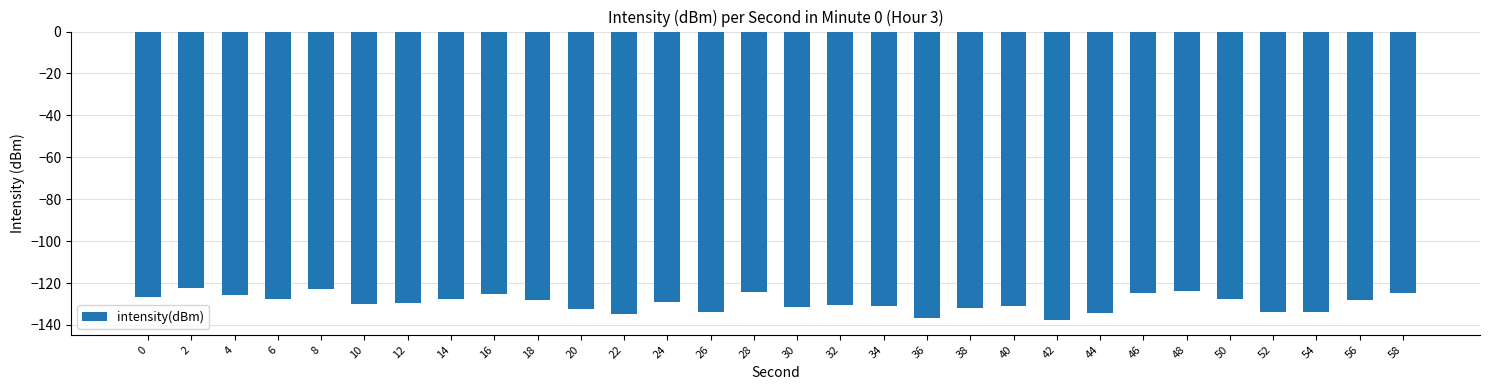

How many categories are shown in the chart?

30